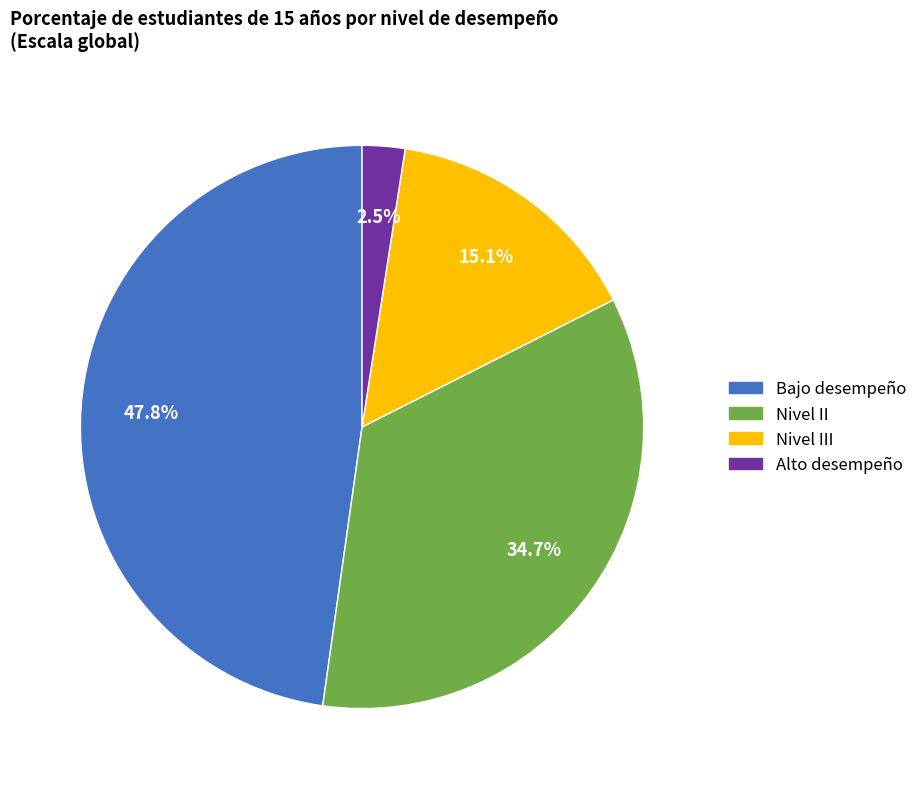

True or false: Nivel III accounts for 29% of the total.

False